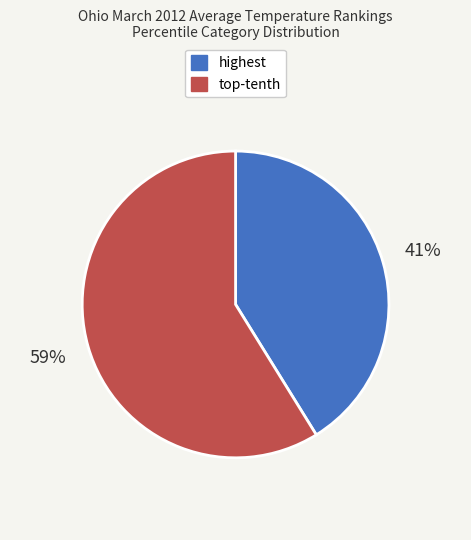

Rank the categories by value from highest to lowest.

top-tenth, highest